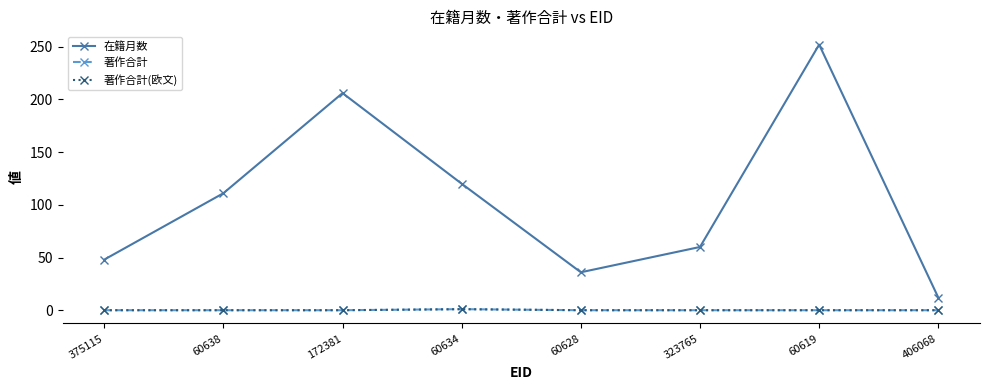

Does the chart have visible grid lines?

No